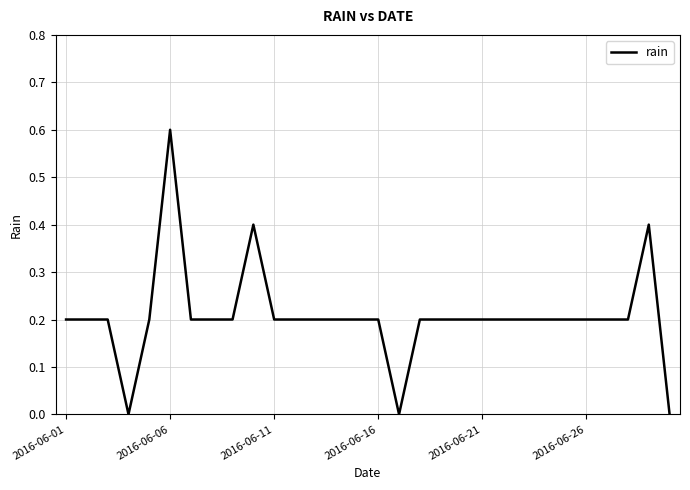

What is the difference between the maximum and minimum values?

0.6